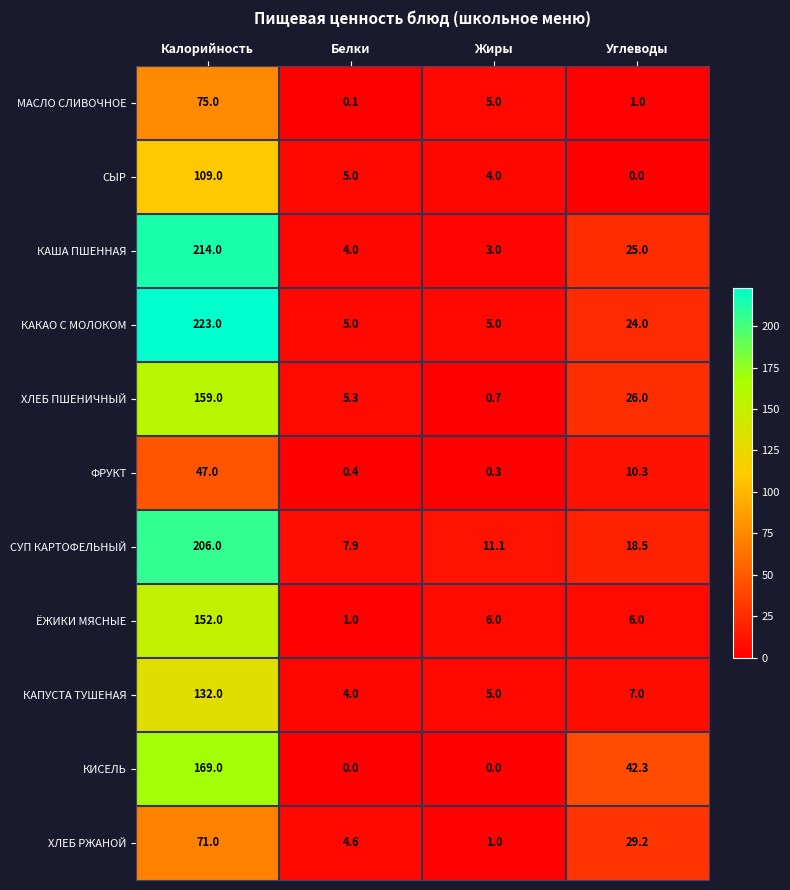

Rank the series by their maximum value, from highest to lowest.

КАКАО С МОЛОКОМ, КАША ПШЕННАЯ, СУП КАРТОФЕЛЬНЫЙ, КИСЕЛЬ, ХЛЕБ ПШЕНИЧНЫЙ, ЁЖИКИ МЯСНЫЕ, КАПУСТА ТУШЕНАЯ, СЫР, МАСЛО СЛИВОЧНОЕ, ХЛЕБ РЖАНОЙ, ФРУКТ